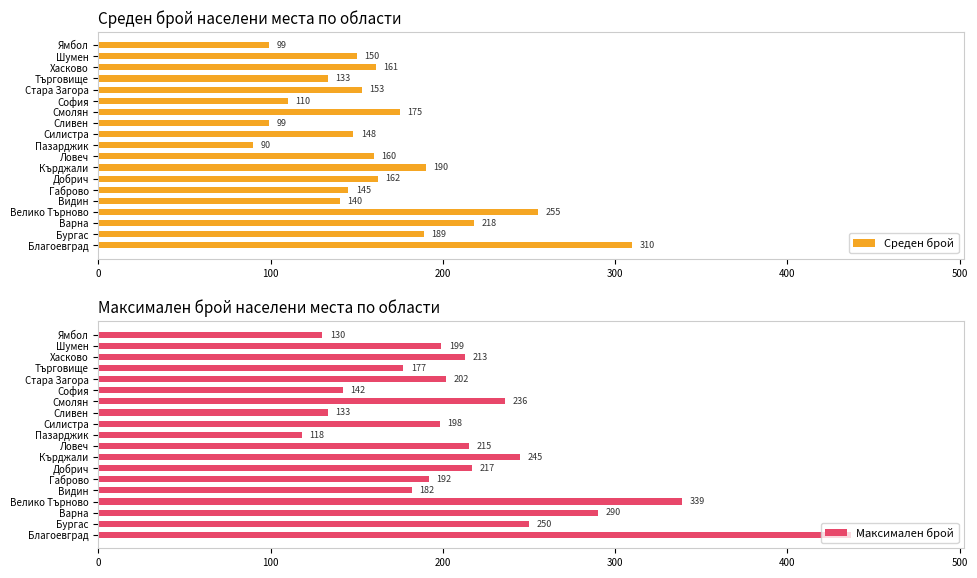

At which label is Среден брой closest to 200?

Кърджали